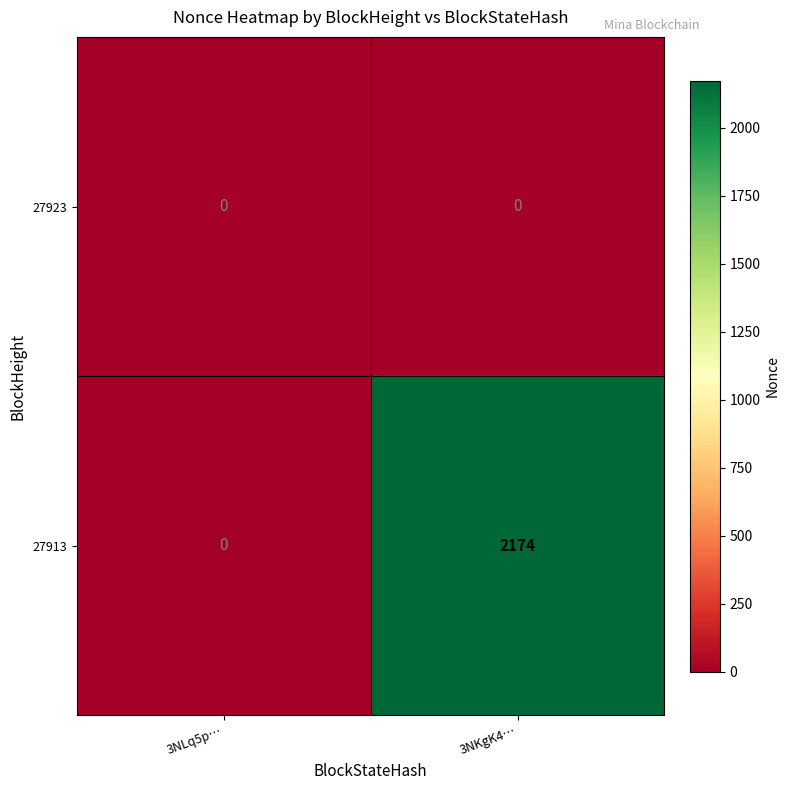

What is the sum of the 27913 values at 3NLq5p… and 3NKgK4…?

2174